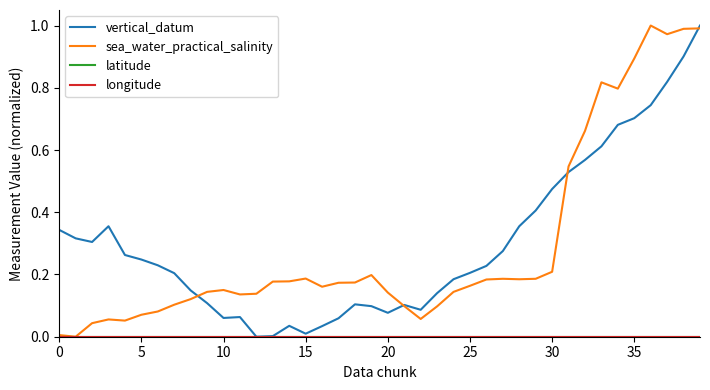

In sea_water_practical_salinity, how many points are higher than both neighbors (excluding endpoints)?

7